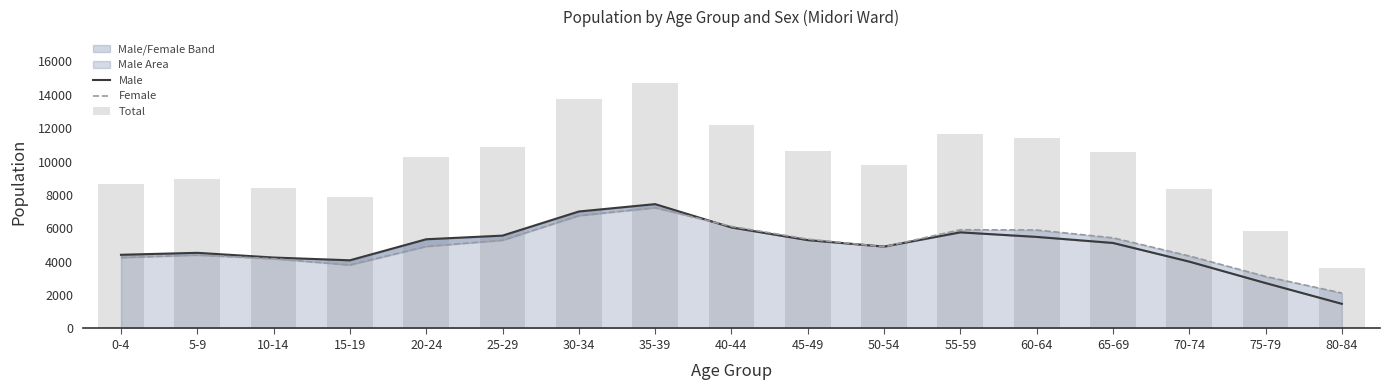

Reading left to right, transcribe all the data shown in this chart.

Male: 0-4=4414	5-9=4531	10-14=4249	15-19=4083	20-24=5343	25-29=5562	30-34=7006	35-39=7448	40-44=6051	45-49=5292	50-54=4905	55-59=5758	60-64=5485	65-69=5123	70-74=4005	75-79=2721	80-84=1477
Female: 0-4=4245	5-9=4397	10-14=4174	15-19=3805	20-24=4914	25-29=5284	30-34=6757	35-39=7233	40-44=6112	45-49=5352	50-54=4892	55-59=5913	60-64=5897	65-69=5430	70-74=4343	75-79=3116	80-84=2122
Total: 0-4=8659	5-9=8928	10-14=8423	15-19=7888	20-24=10257	25-29=10846	30-34=13763	35-39=14681	40-44=12163	45-49=10644	50-54=9797	55-59=11671	60-64=11382	65-69=10553	70-74=8348	75-79=5837	80-84=3599